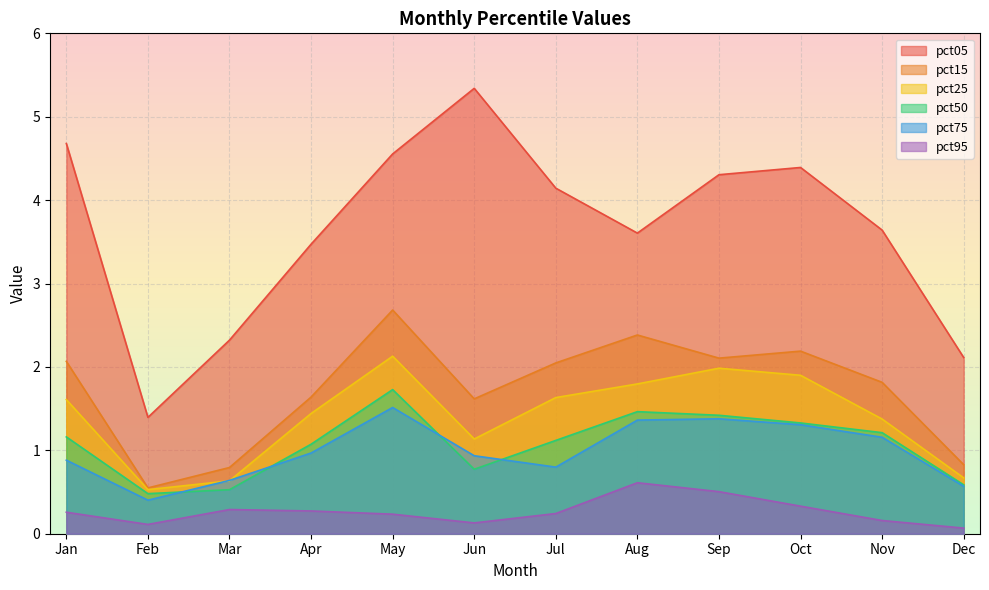

What is the average value of the pct15 series?

1.7